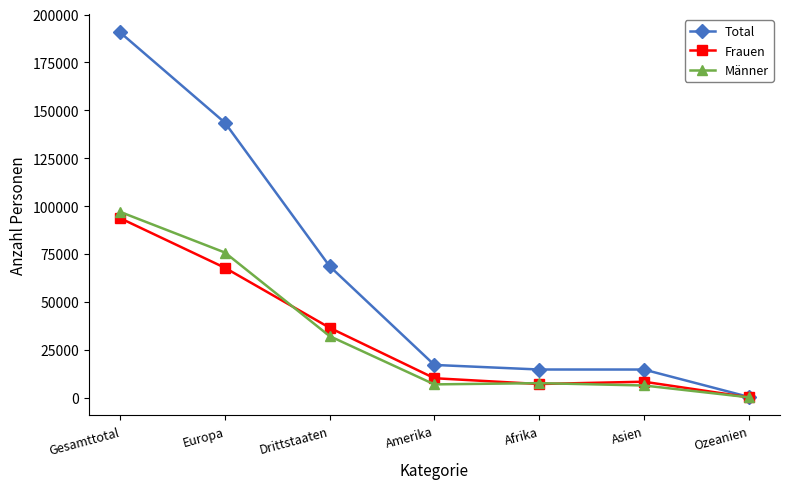

What is the total value across all series at Gesamttotal?

381234